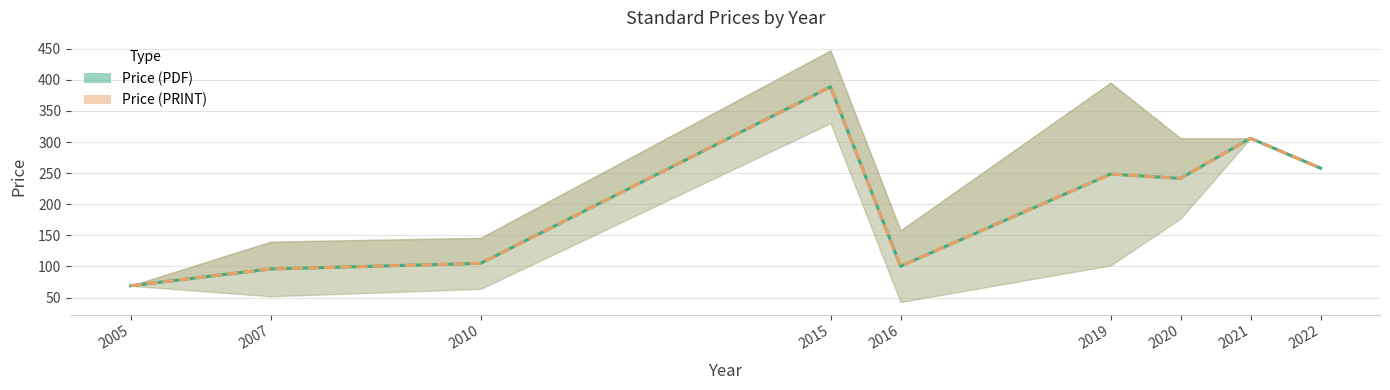

At which category does Price (PRINT) reach its first local peak?

2015